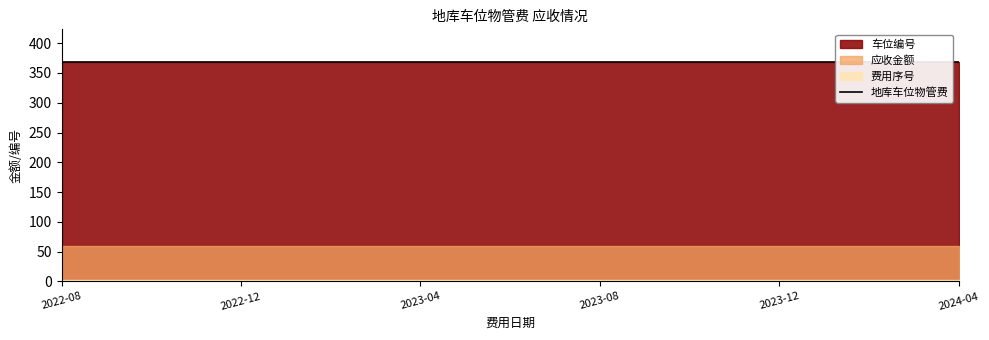

Reading left to right, what are all the values shown in this chart?

应收金额: 2022-08=60	2022-09=60	2022-10=60	2022-11=60	2022-12=60	2023-01=60	2023-02=60	2023-03=60	2023-04=60	2023-05=60	2023-06=60	2023-07=60	2023-08=60	2023-09=60	2023-10=60	2023-11=60	2023-12=60	2024-01=60	2024-02=60	2024-03=60	2024-04=60
费用序号: 2022-08=2	2022-09=2	2022-10=2	2022-11=2	2022-12=2	2023-01=2	2023-02=2	2023-03=2	2023-04=2	2023-05=2	2023-06=2	2023-07=2	2023-08=2	2023-09=2	2023-10=2	2023-11=2	2023-12=2	2024-01=2	2024-02=2	2024-03=2	2024-04=2
车位编号: 2022-08=368	2022-09=368	2022-10=368	2022-11=368	2022-12=368	2023-01=368	2023-02=368	2023-03=368	2023-04=368	2023-05=368	2023-06=368	2023-07=368	2023-08=368	2023-09=368	2023-10=368	2023-11=368	2023-12=368	2024-01=368	2024-02=368	2024-03=368	2024-04=368